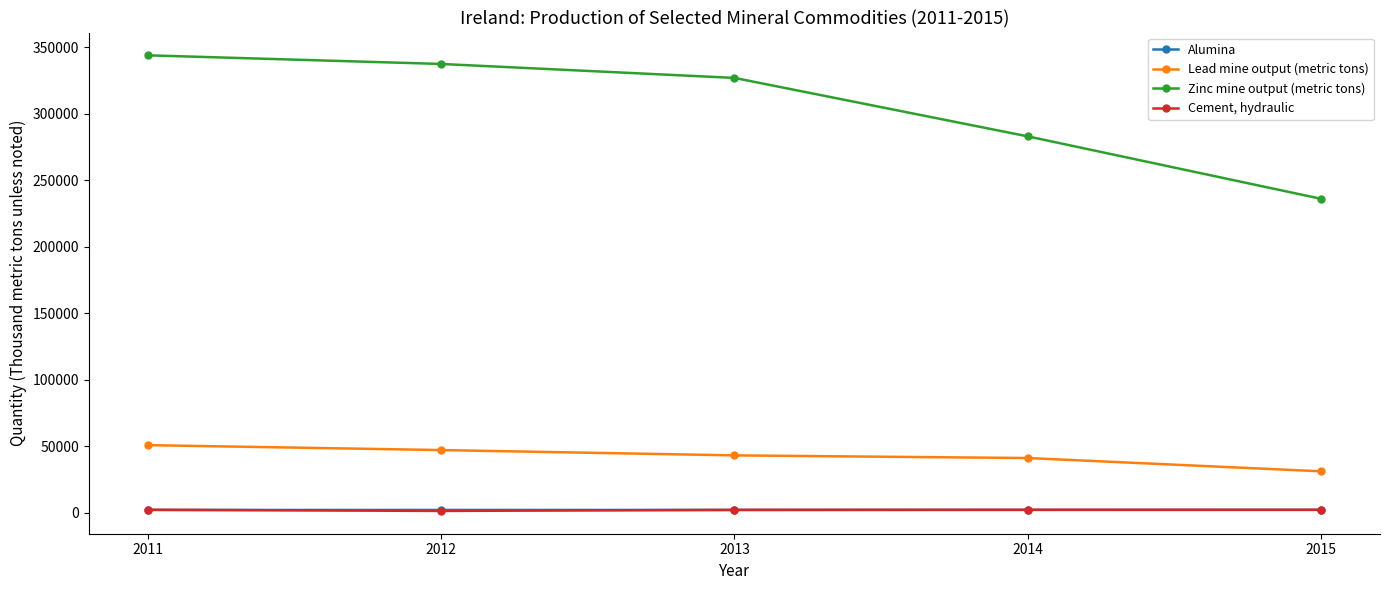

Is it true that Zinc mine output (metric tons) equals 327000 at 2013?

True